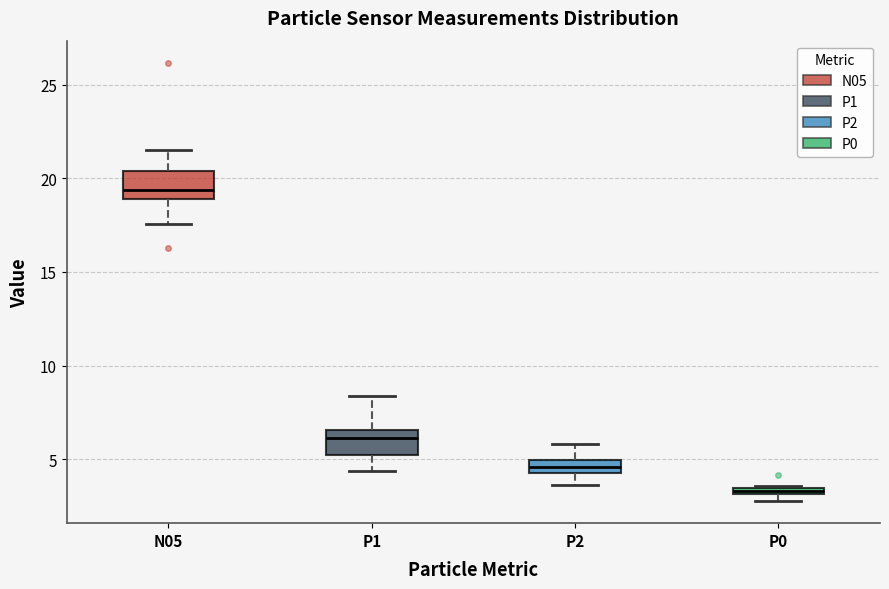

Which box's median line is the highest?

N05